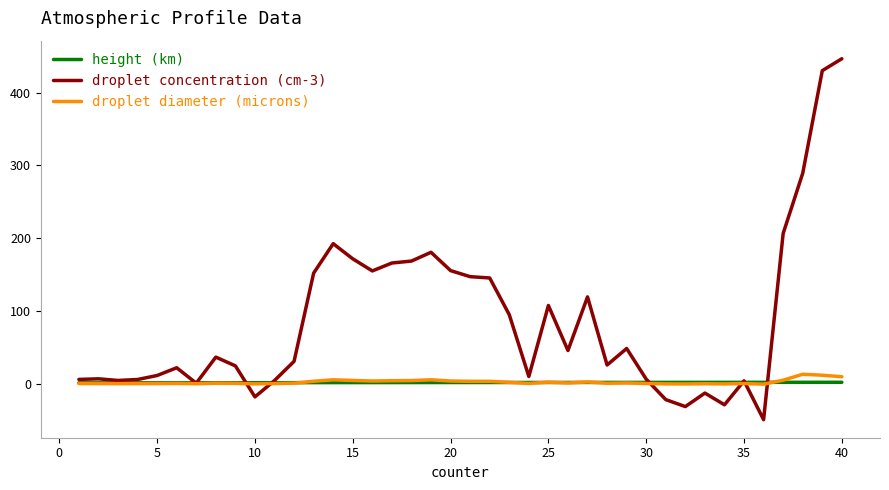

Which series has the widest spread of values?

droplet concentration (cm-3)